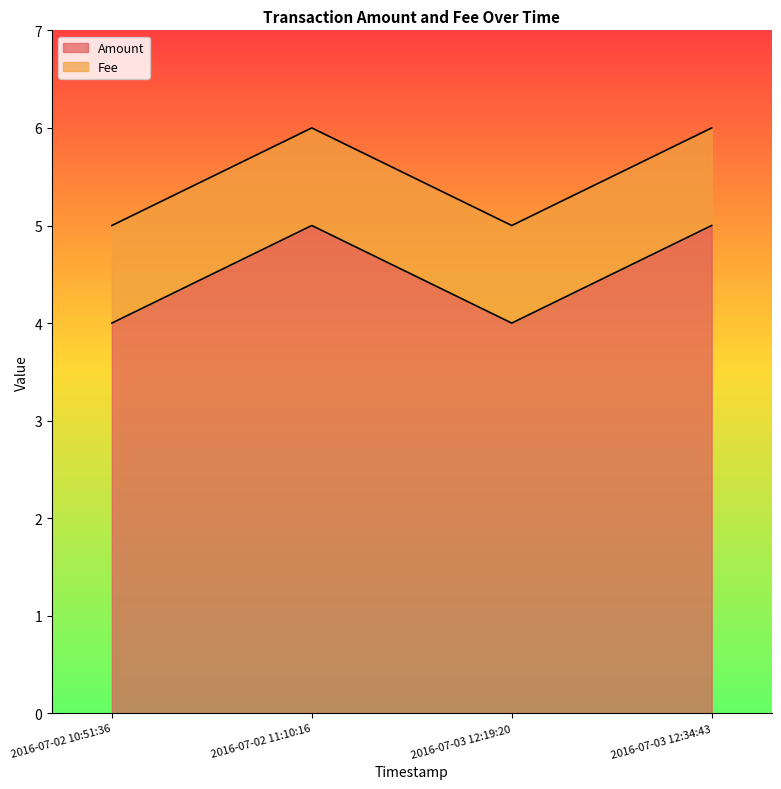

What is the average value?

4